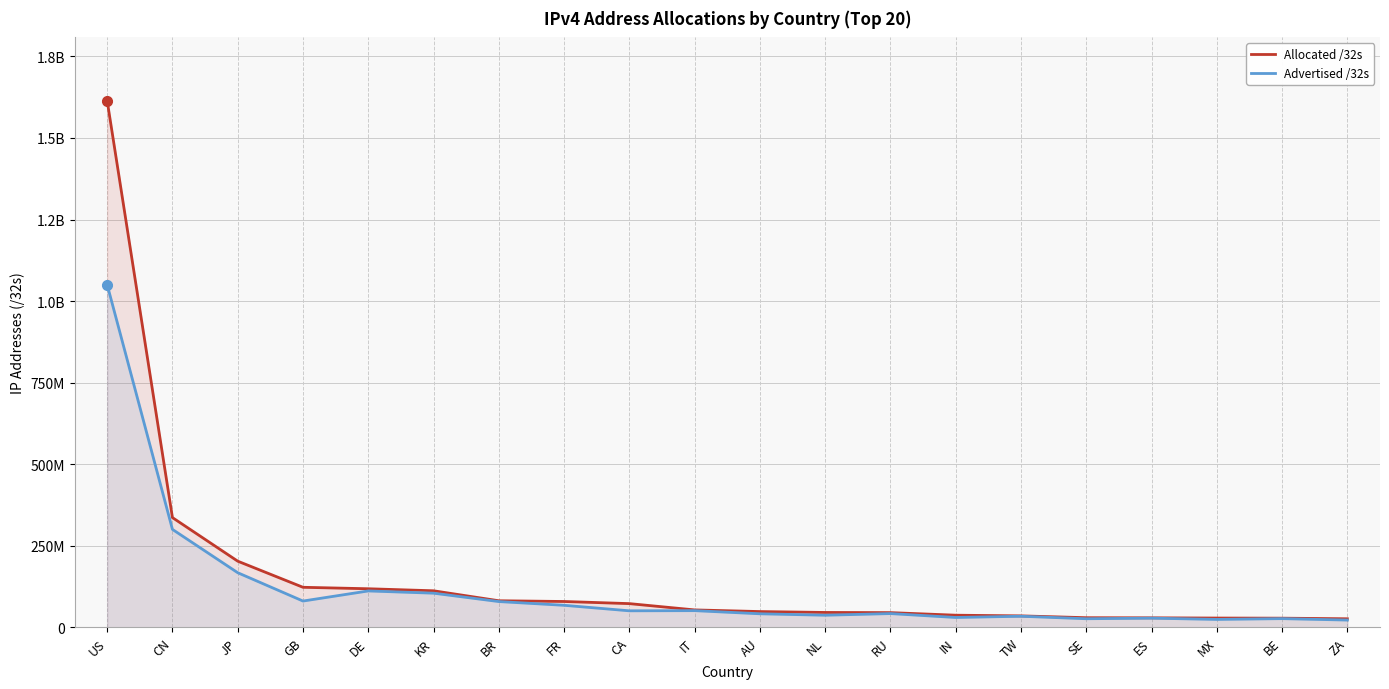

What is the label of the 10th point from the right?

AU